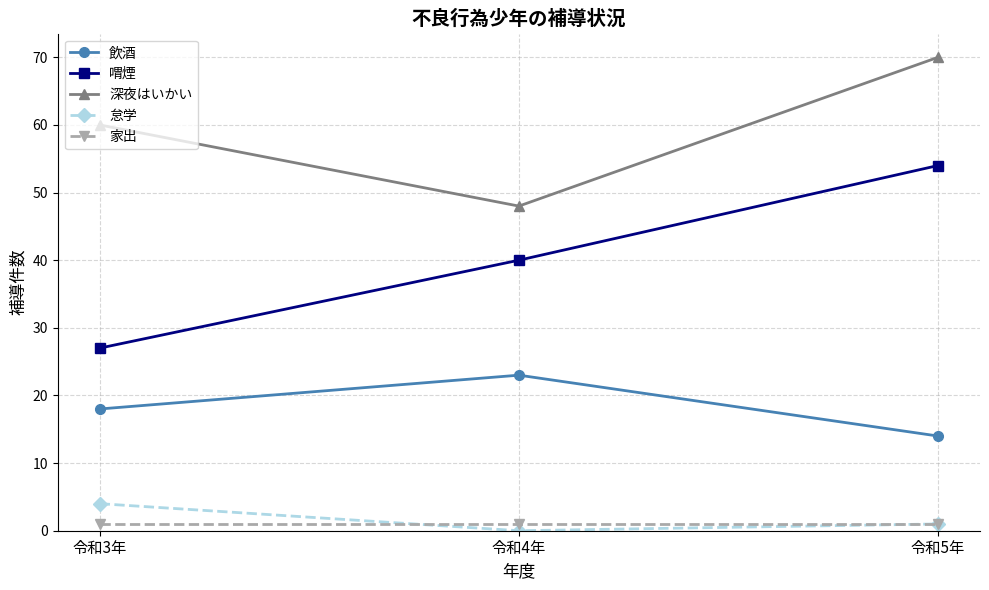

Does the chart display data point markers on the line(s)?

Yes